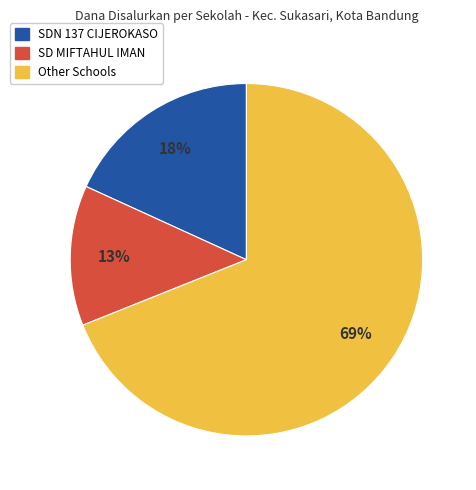

Does any single category account for the majority?

Yes